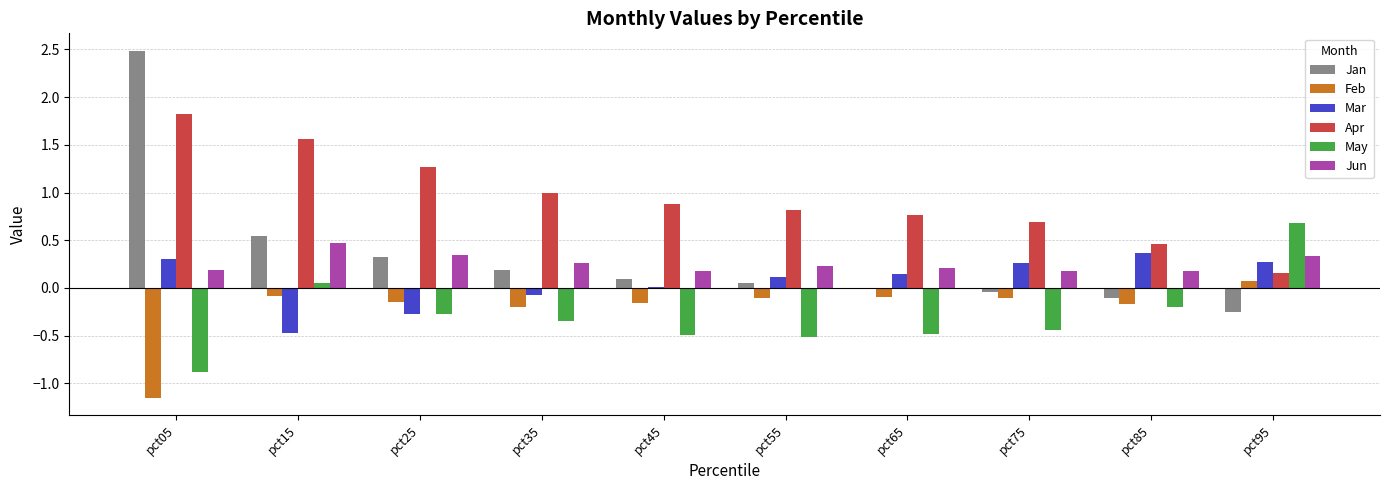

What is the sum of all Jun values?

2.6